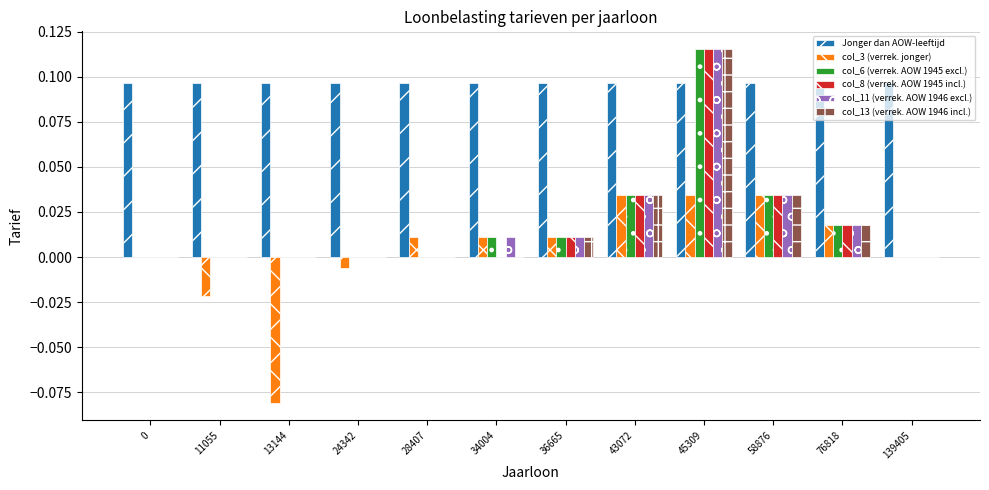

Which label corresponds to the largest value in the chart?

45309